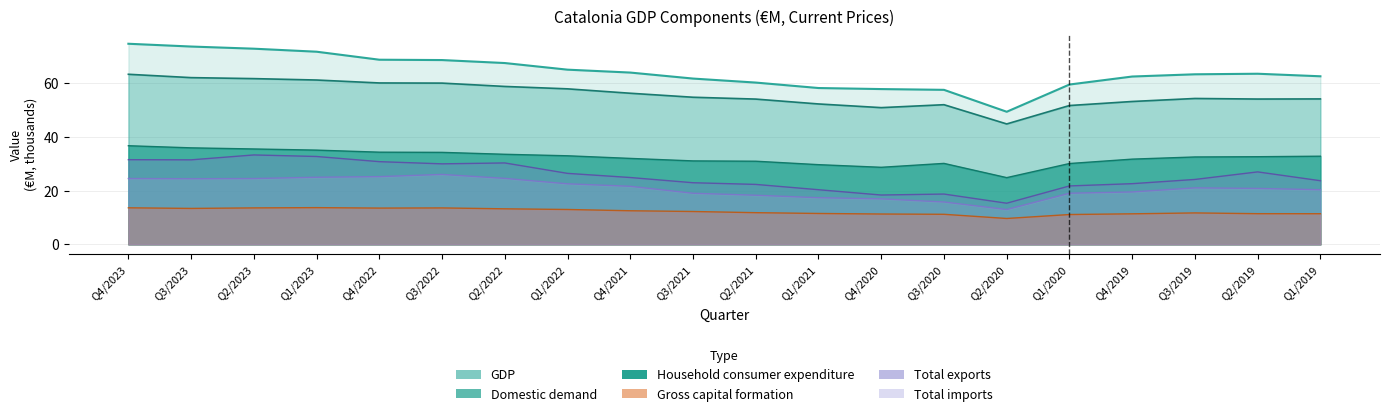

Which series has the widest spread of values?

GDP